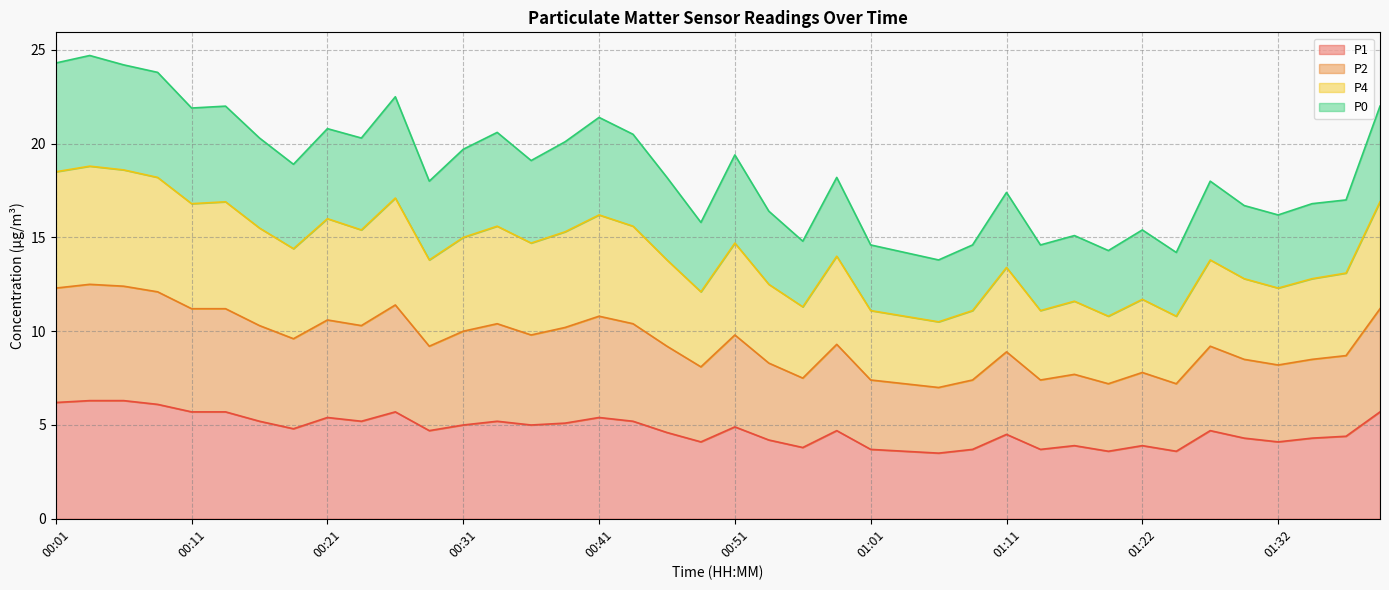

What is the maximum value for P1?

6.3